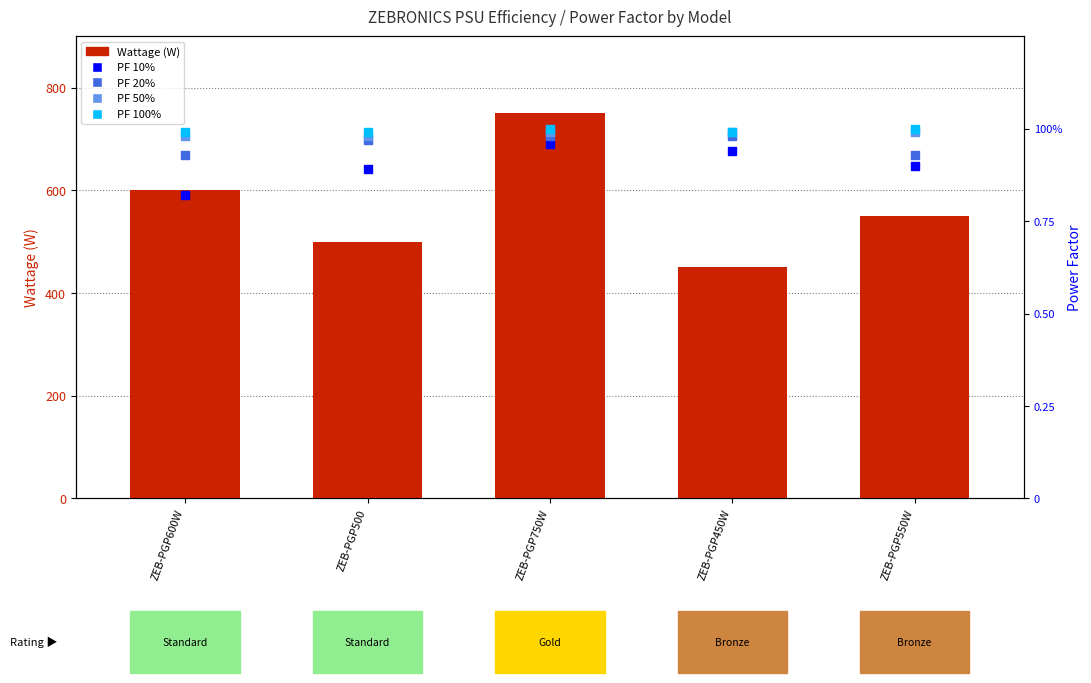

At which category is the sum across all series the highest?

ZEB-PGP750W